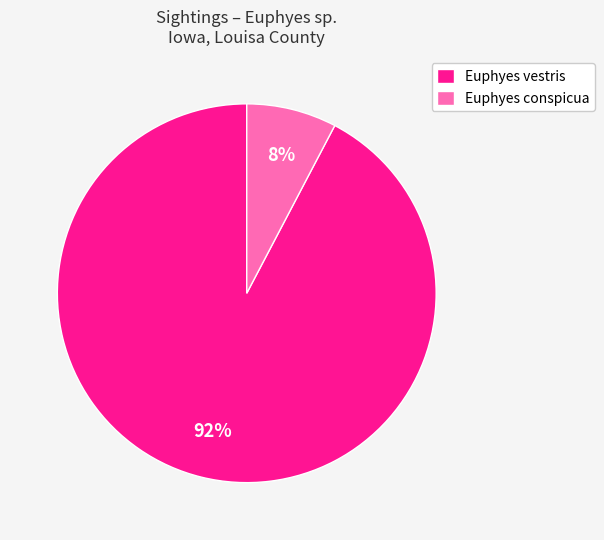

Which slice is the largest?

Euphyes vestris